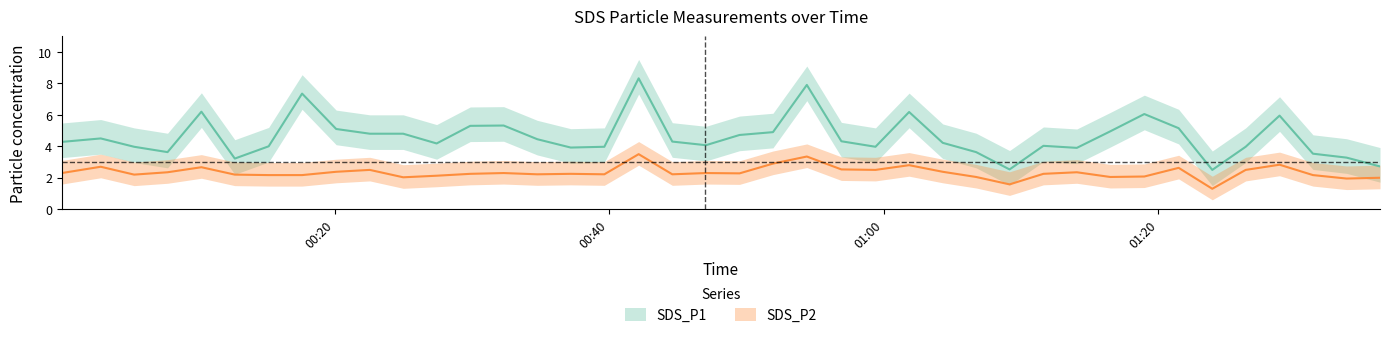

Is this an area chart (filled region under the line)?

No